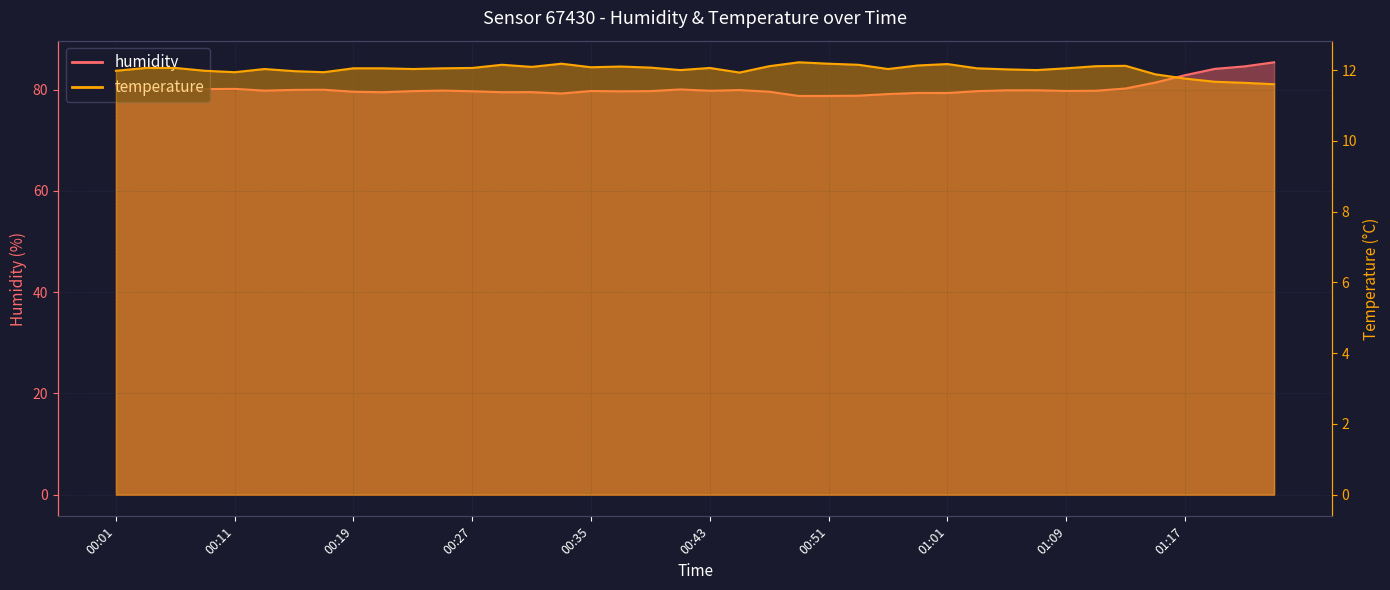

What is the label of the 13th point from the right?

00:58